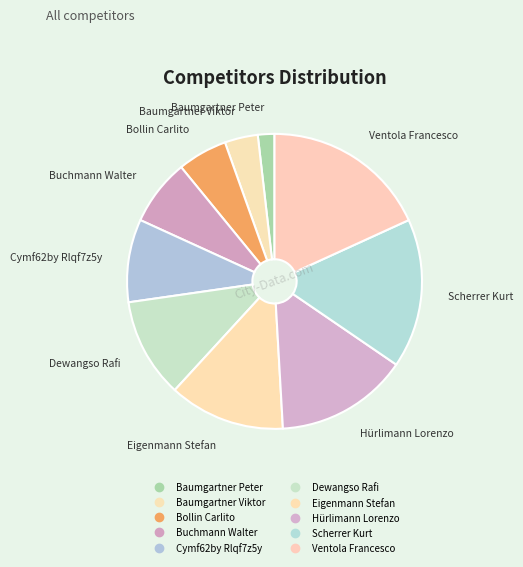

How many segments does this pie chart have?

10